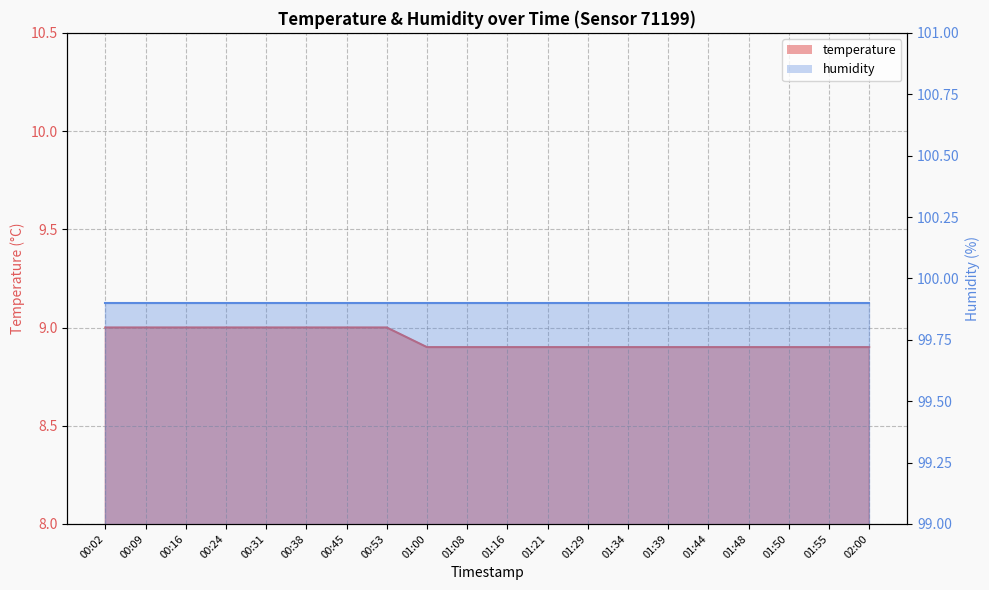

Reading left to right, list all the values displayed in this chart.

00:02=9.0	00:09=9.0	00:16=9.0	00:24=9.0	00:31=9.0	00:38=9.0	00:45=9.0	00:53=9.0	01:00=8.9	01:08=8.9	01:16=8.9	01:21=8.9	01:29=8.9	01:34=8.9	01:39=8.9	01:44=8.9	01:48=8.9	01:50=8.9	01:55=8.9	02:00=8.9